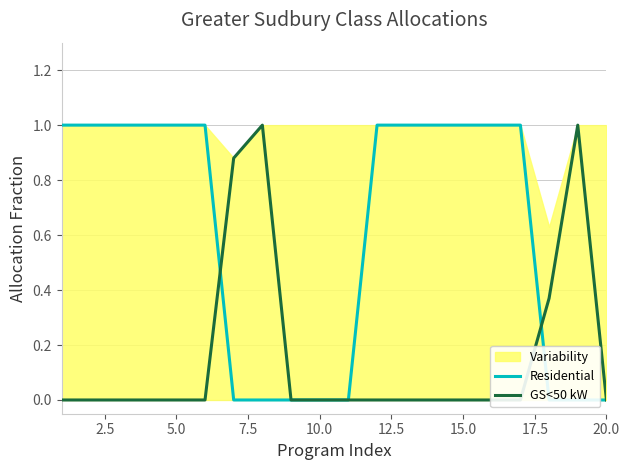

How many positive values does the GS<50 kW series have?

4